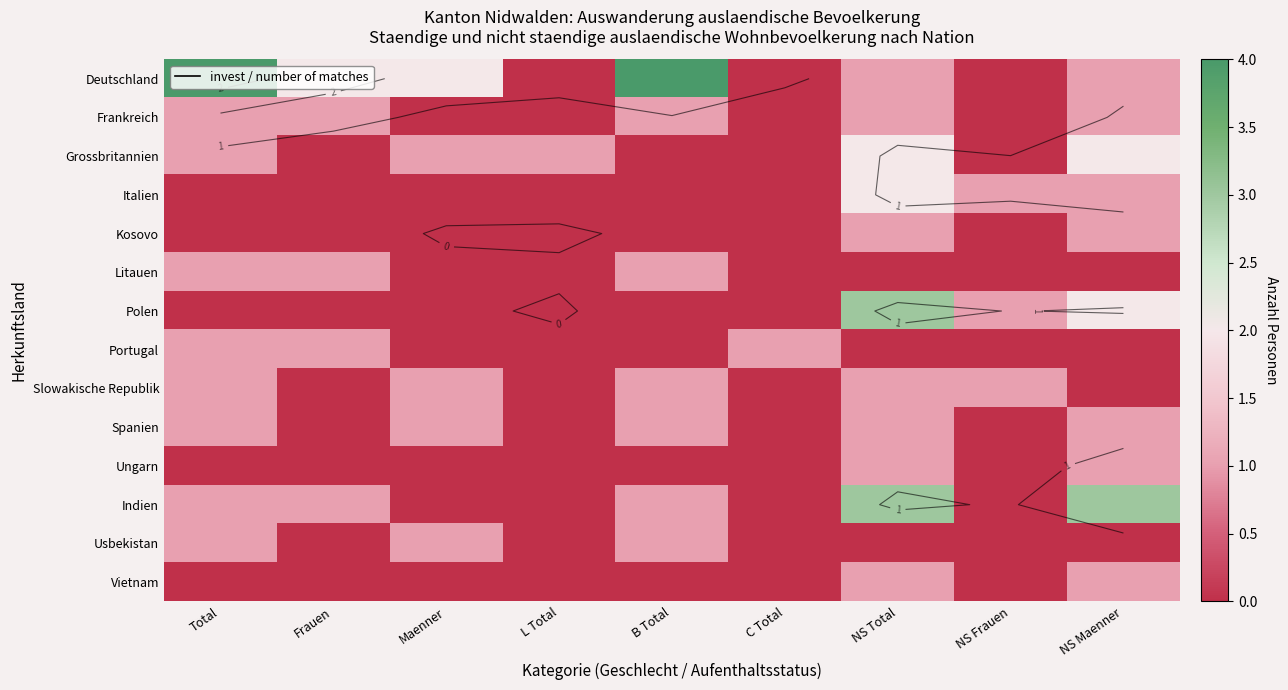

What is the sum of all Slowakische Republik values?

5